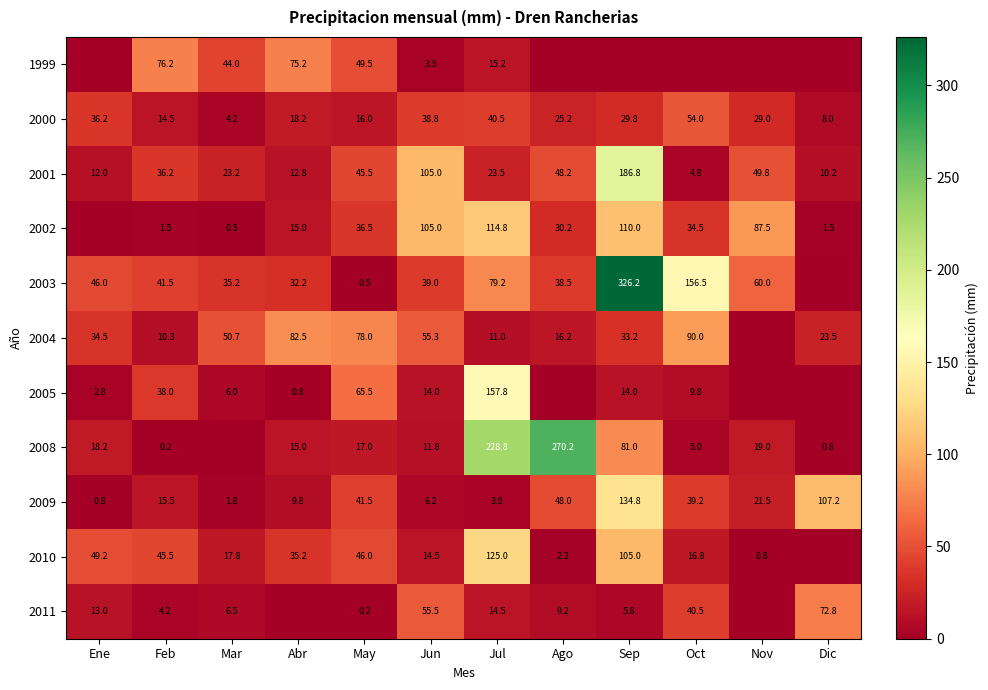

What is the difference between the maximum and second lowest values in the 2009 series?

133.0